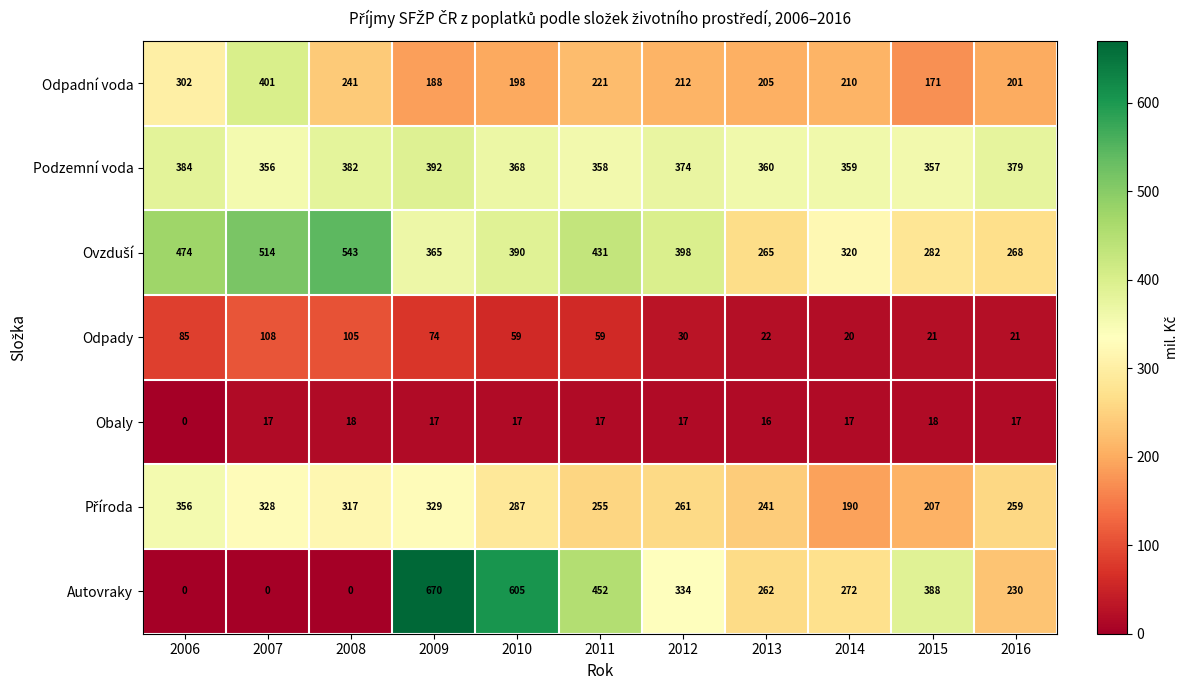

At which category is the sum across all series the highest?

2009